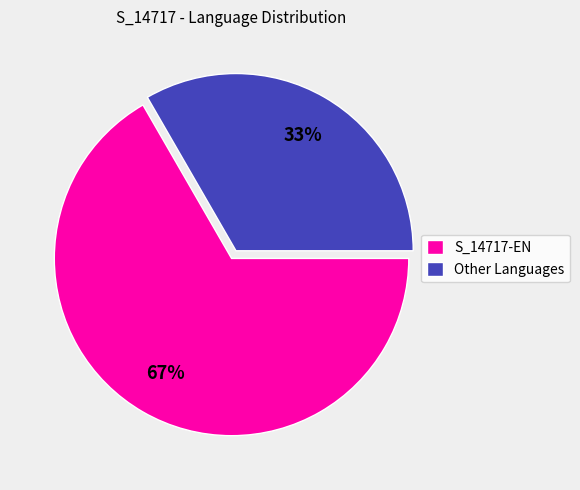

How many segments does this pie chart have?

2